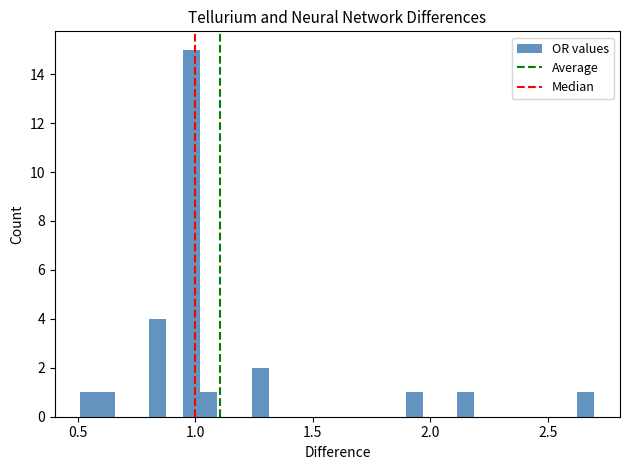

Read against the x-axis, roughly where is the centre of the tallest bar?

1.00